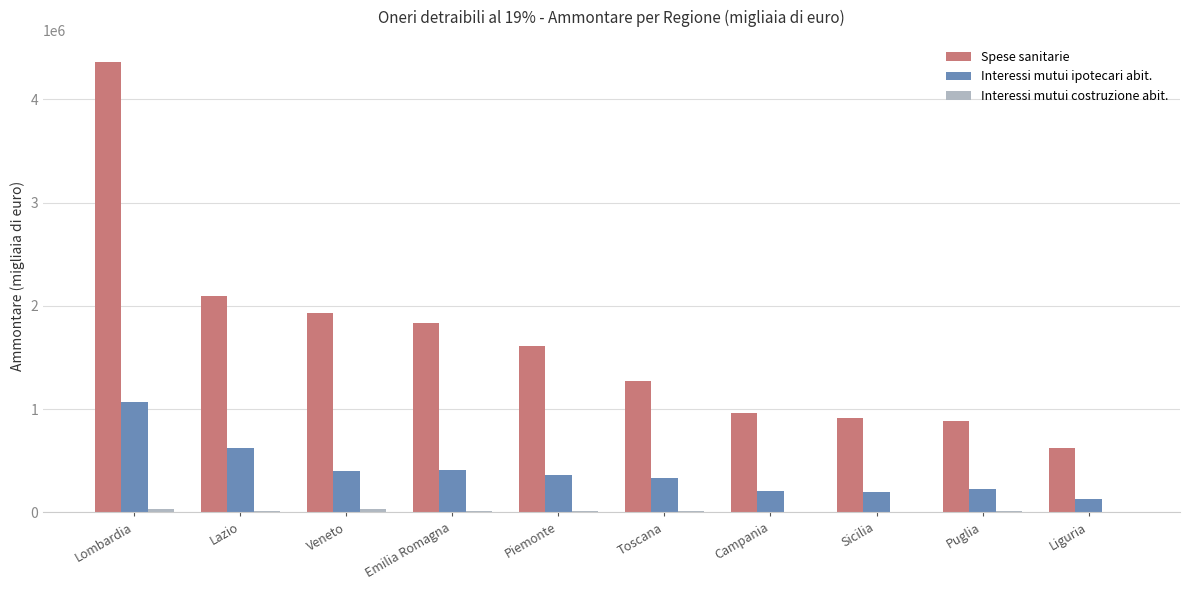

Does the chart contain stacked bars?

No